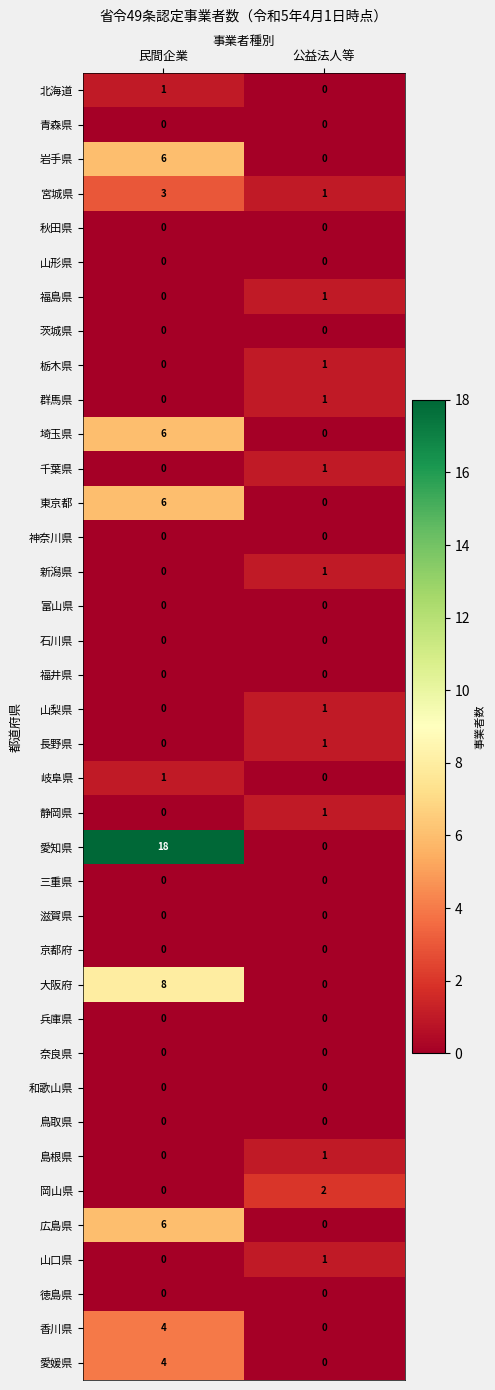

What is the maximum value shown in the chart?

18